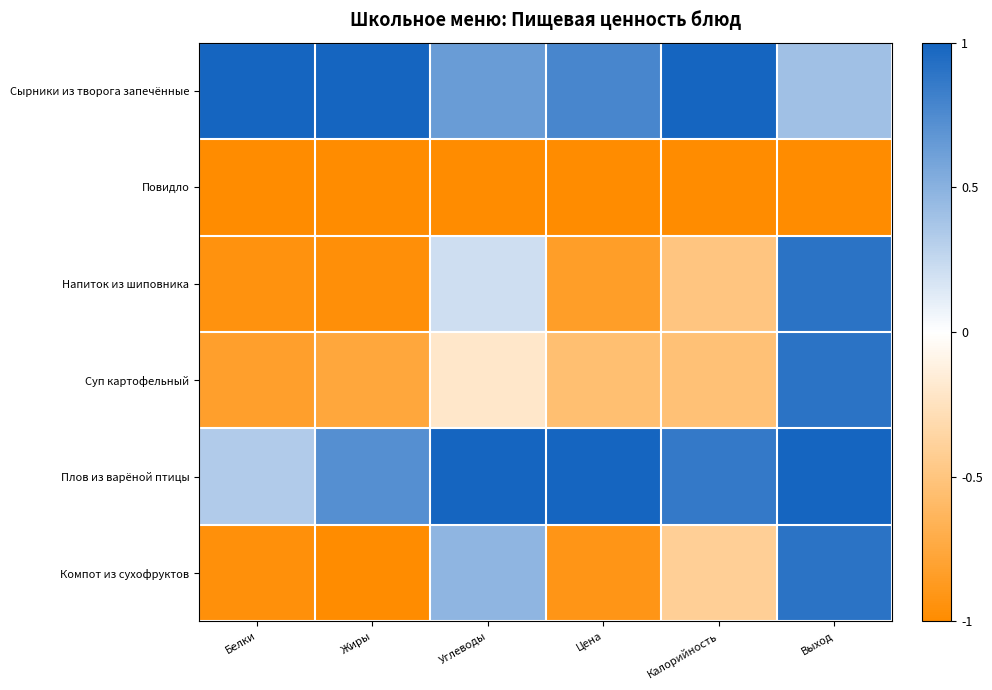

Reading right to left, list all the values displayed in this chart.

Сырники из творога запечённые: Выход=0.4	Калорийность=1.0	Цена=0.8	Углеводы=0.6	Жиры=1.0	Белки=1.0
Повидло: Выход=-1.0	Калорийность=-1.0	Цена=-1.0	Углеводы=-1.0	Жиры=-1.0	Белки=-1.0
Напиток из шиповника: Выход=0.9	Калорийность=-0.5	Цена=-0.8	Углеводы=0.2	Жиры=-1.0	Белки=-0.9
Суп картофельный: Выход=0.9	Калорийность=-0.5	Цена=-0.6	Углеводы=-0.2	Жиры=-0.8	Белки=-0.8
Плов из варёной птицы: Выход=1.0	Калорийность=0.9	Цена=1.0	Углеводы=1.0	Жиры=0.7	Белки=0.3
Компот из сухофруктов: Выход=0.9	Калорийность=-0.4	Цена=-0.9	Углеводы=0.5	Жиры=-1.0	Белки=-1.0